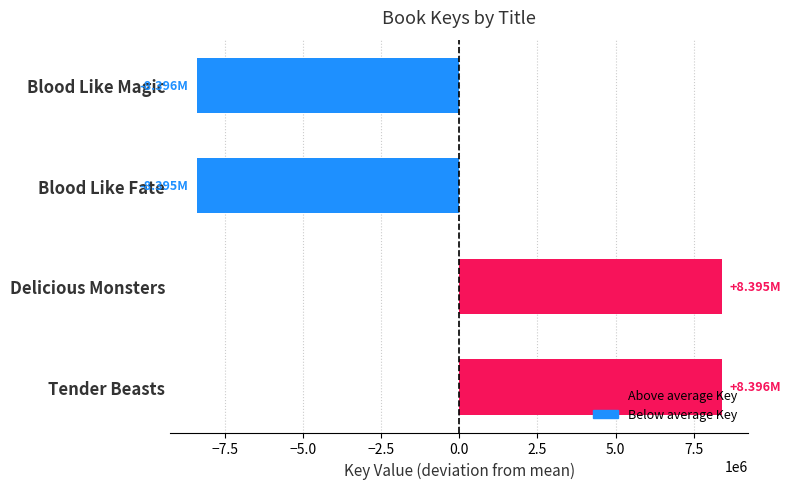

What is the difference between the maximum and minimum values?

16791835